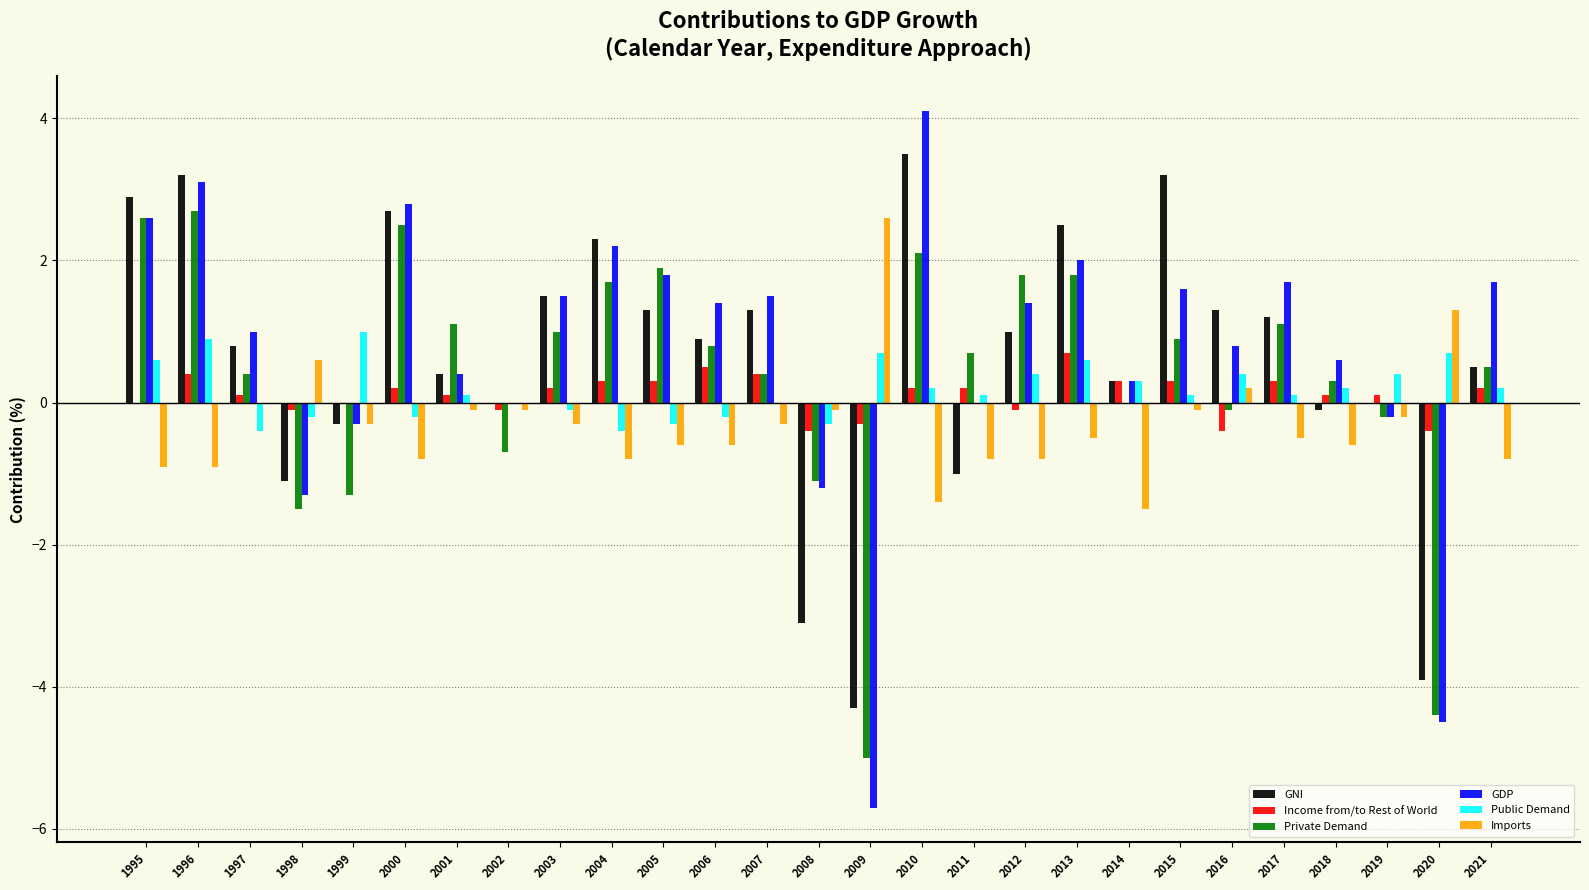

Is the value of GDP at 2018 greater than the value of Income from/to Rest of World at 1999?

Yes